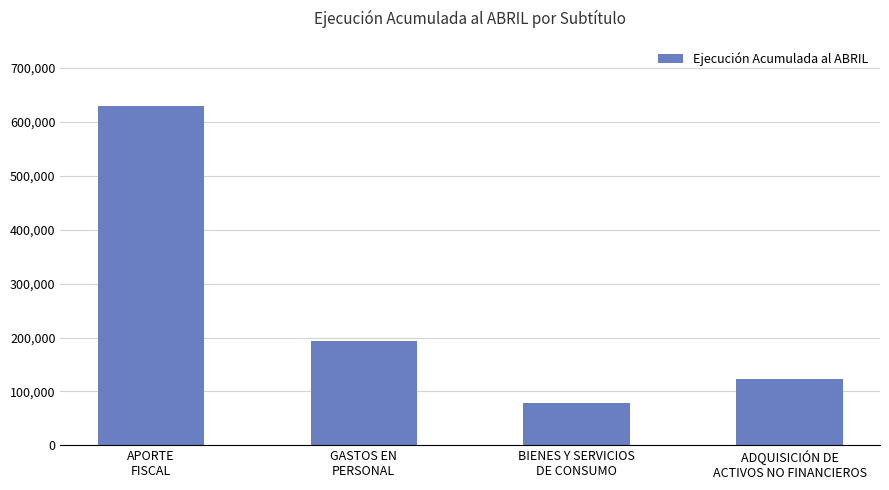

Reading left to right, list all the values displayed in this chart.

630000	194012	79324	122807